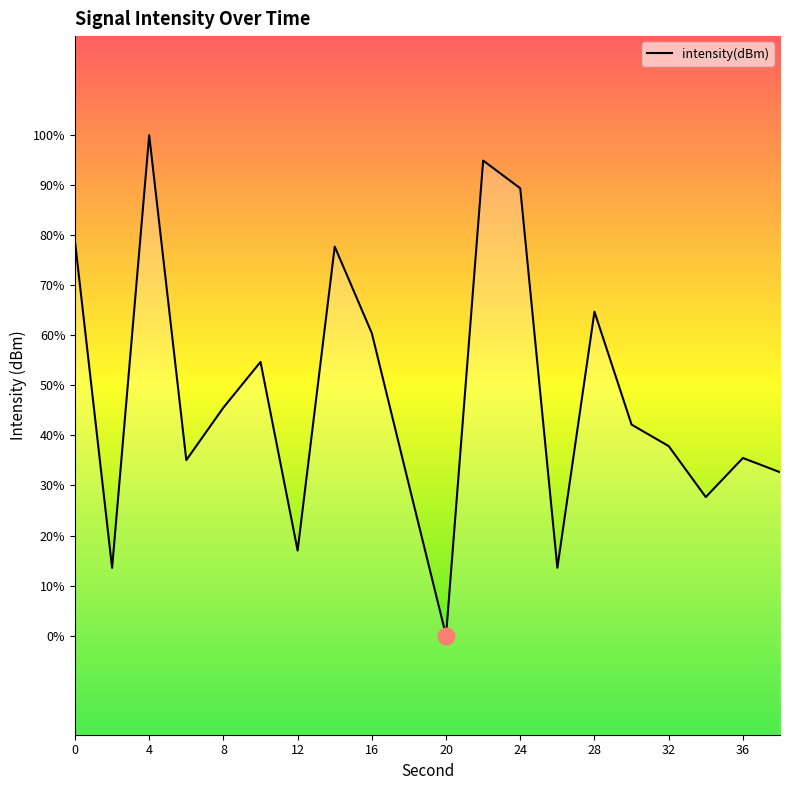

List the labels in order of value, smallest first.

20, 2, 26, 12, 34, 18, 38, 6, 36, 32, 30, 8, 10, 16, 28, 14, 0, 24, 22, 4